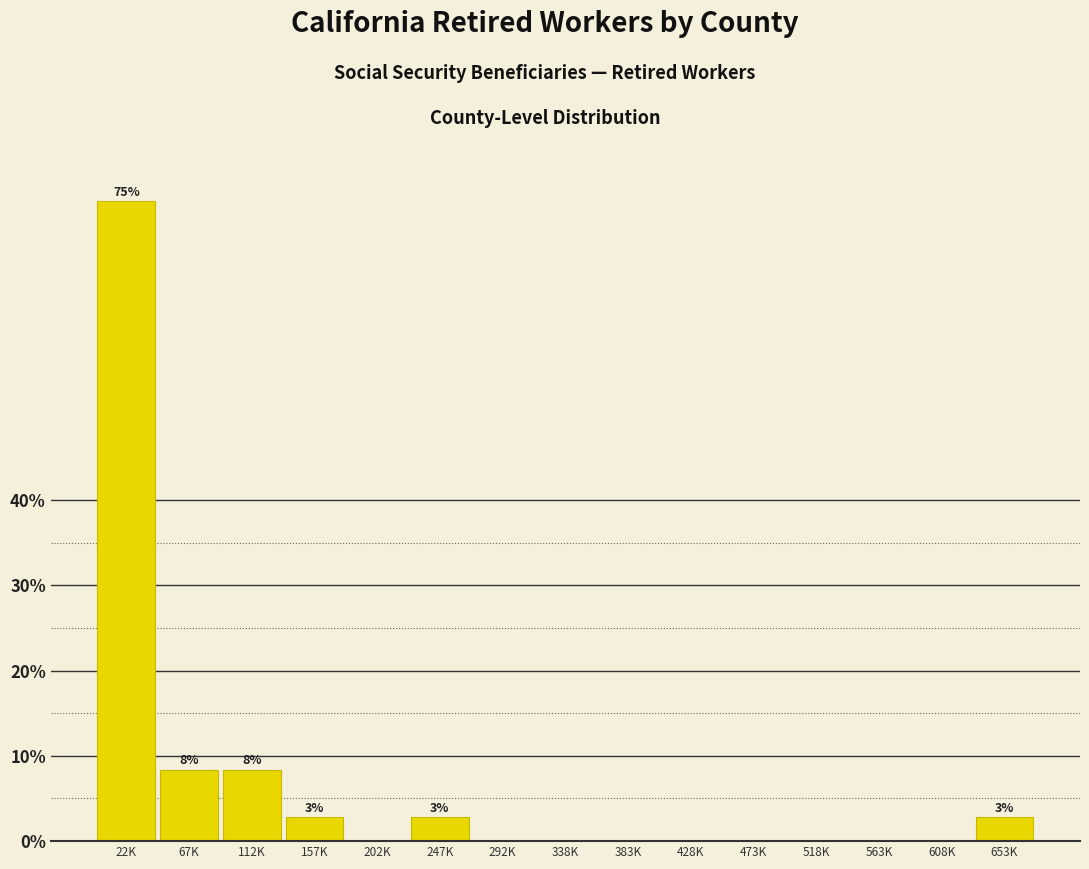

Reading left to right, extract all data points from this chart.

22K=75.0	67K=8.3	112K=8.3	157K=2.8	202K=0.0	247K=2.8	292K=0.0	338K=0.0	383K=0.0	428K=0.0	473K=0.0	518K=0.0	563K=0.0	608K=0.0	653K=2.8